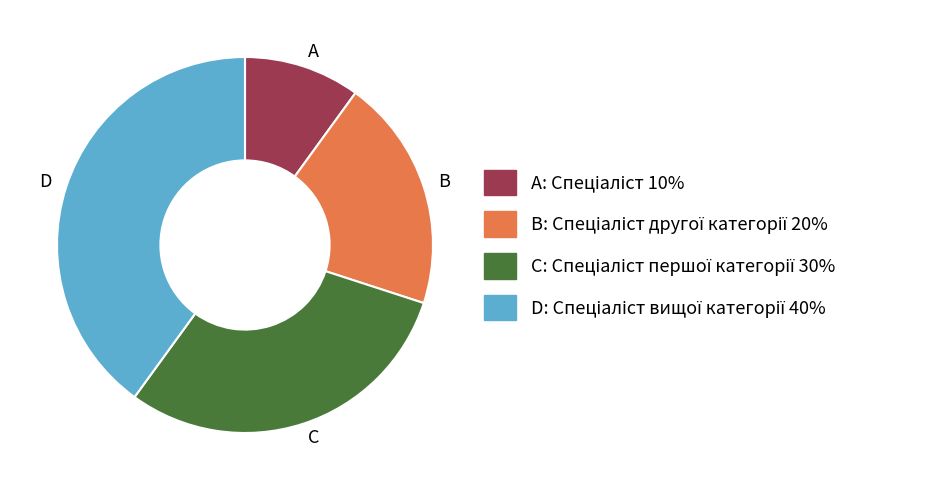

How many segments does this pie chart have?

4